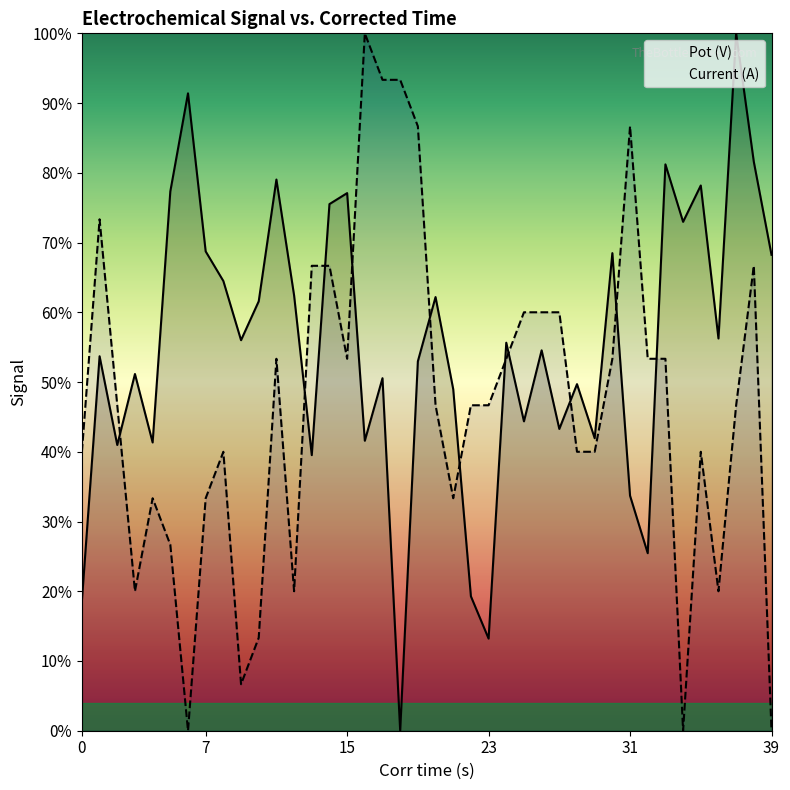

How many lines are shown in the chart?

2